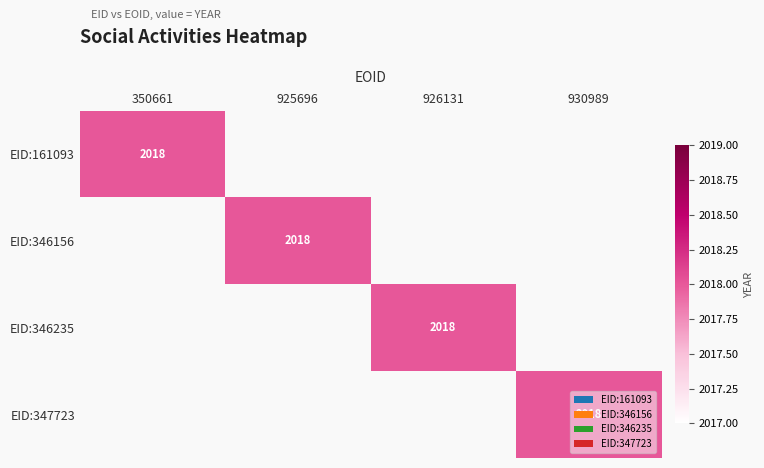

Is it true that EID:347723 equals 2960 at 930989?

False